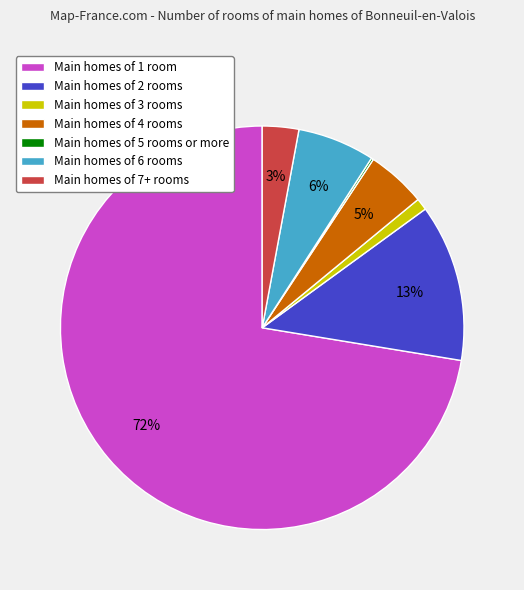

To the nearest percent, what is the average slice percentage?

14%